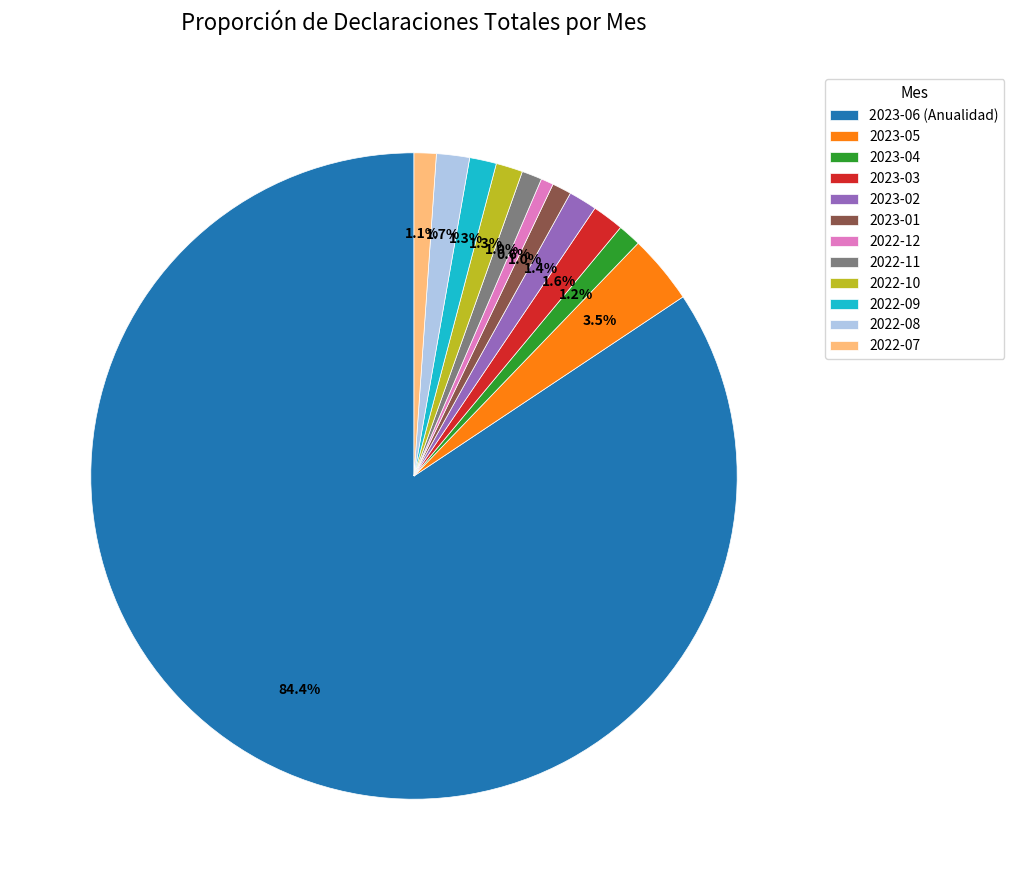

What is the ratio of the value at 2022-07 to the value at 2022-12?

1.8